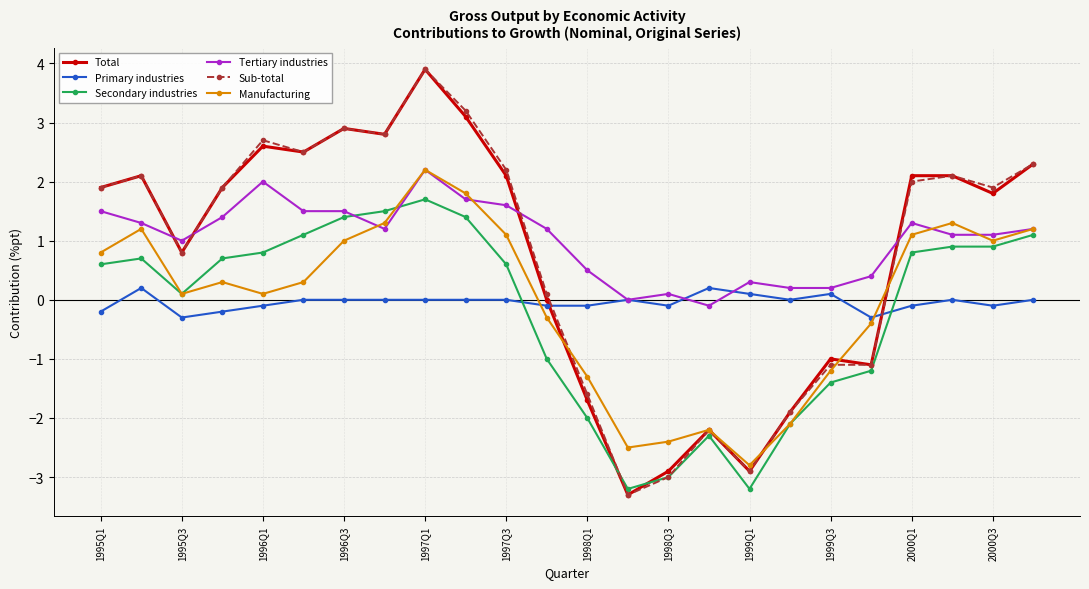

Which series ends up on top after the final intersection of Manufacturing and Primary industries?

Manufacturing